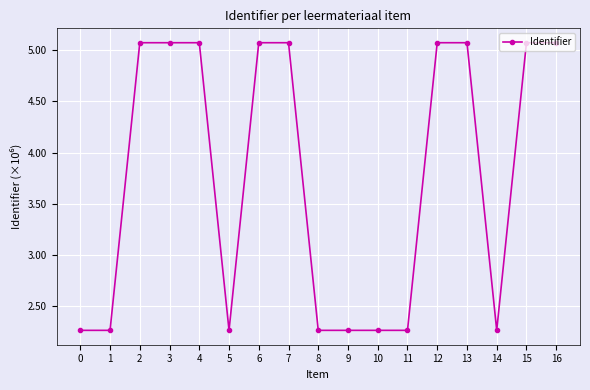

What is the change in value from 7 to 8?

-2.8